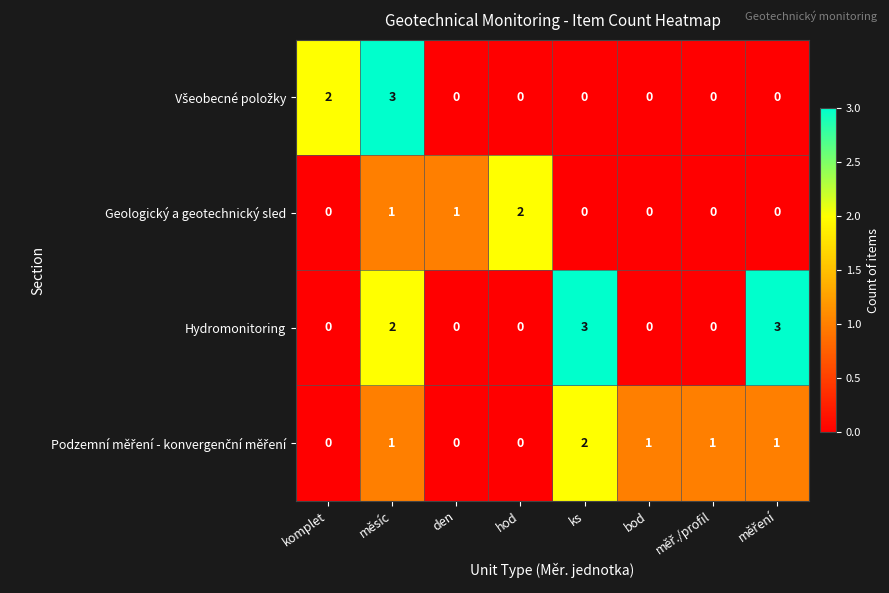

Which series has the largest total across all categories?

Hydromonitoring